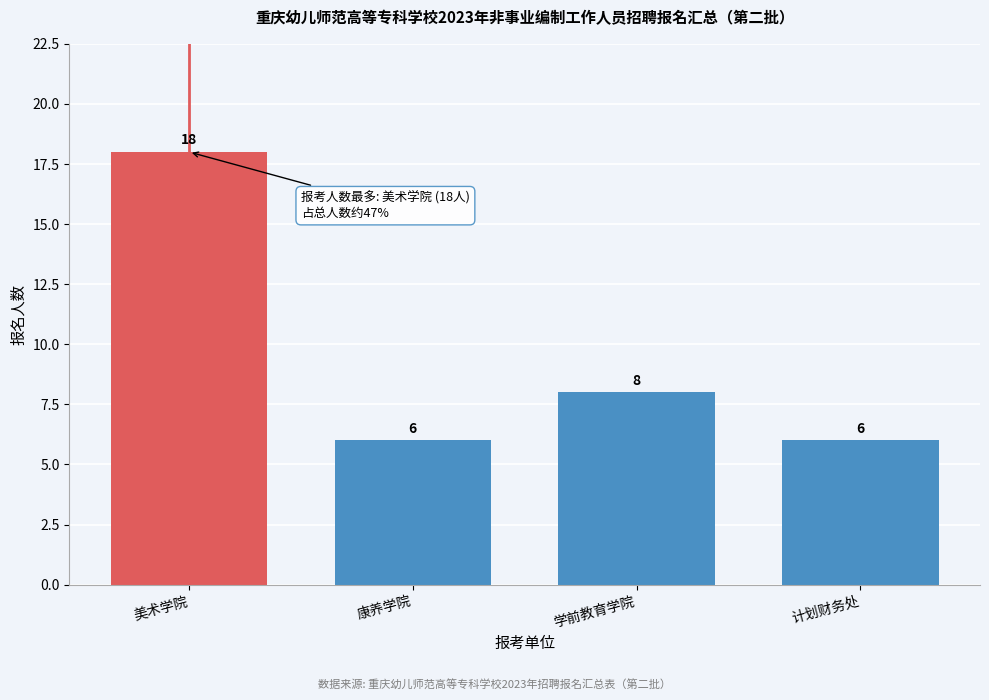

Reading right to left, transcribe all the data shown in this chart.

6	8	6	18